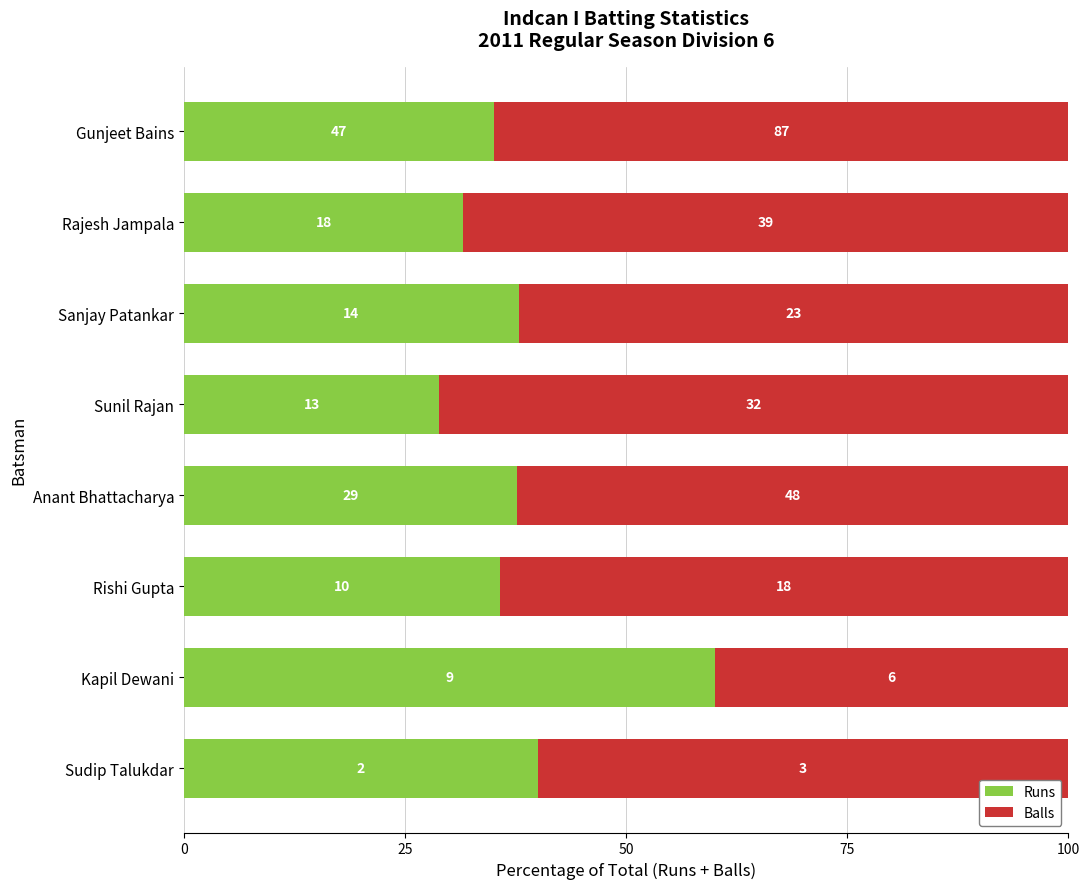

What are all the series names shown in the legend?

Runs, Balls